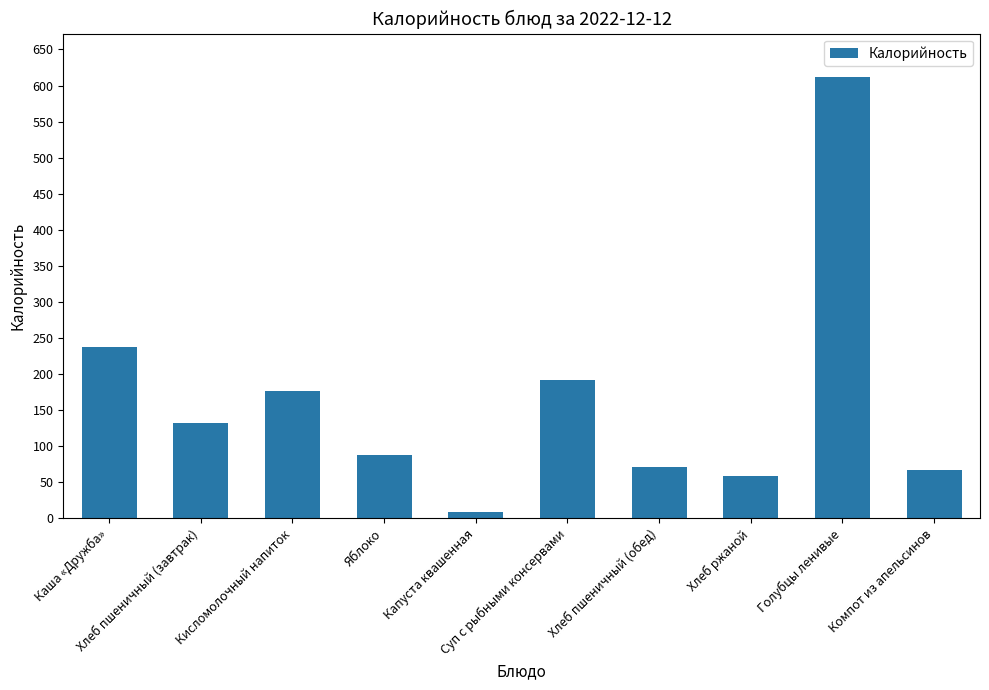

What is the change in value from Капуста квашенная to Суп с рыбными консервами?

+183